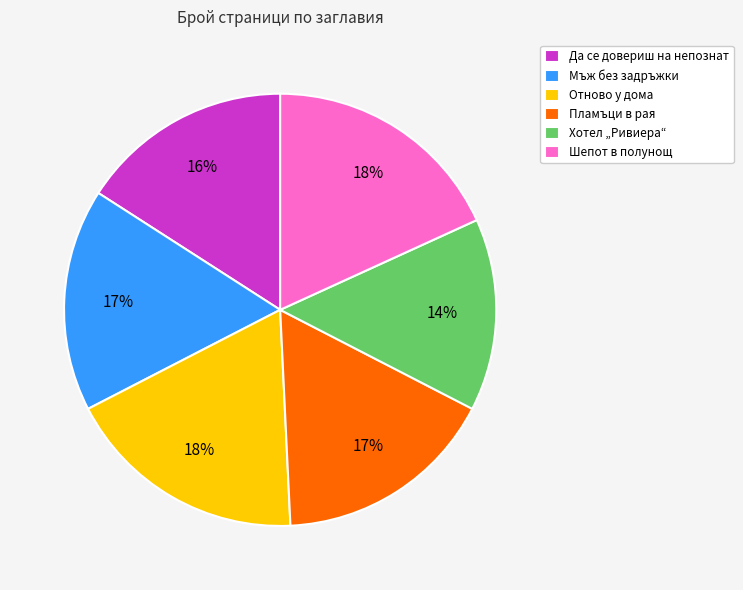

Does Пламъци в рая represent more than half of the total?

No